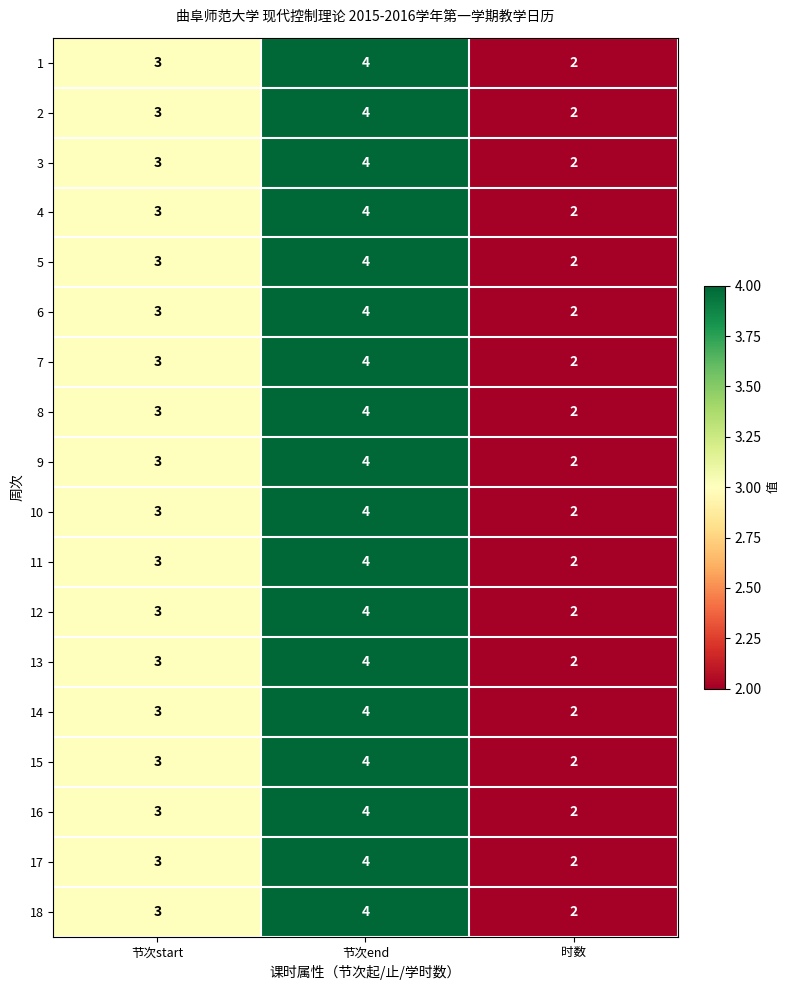

What is the average value of the 13 series?

3